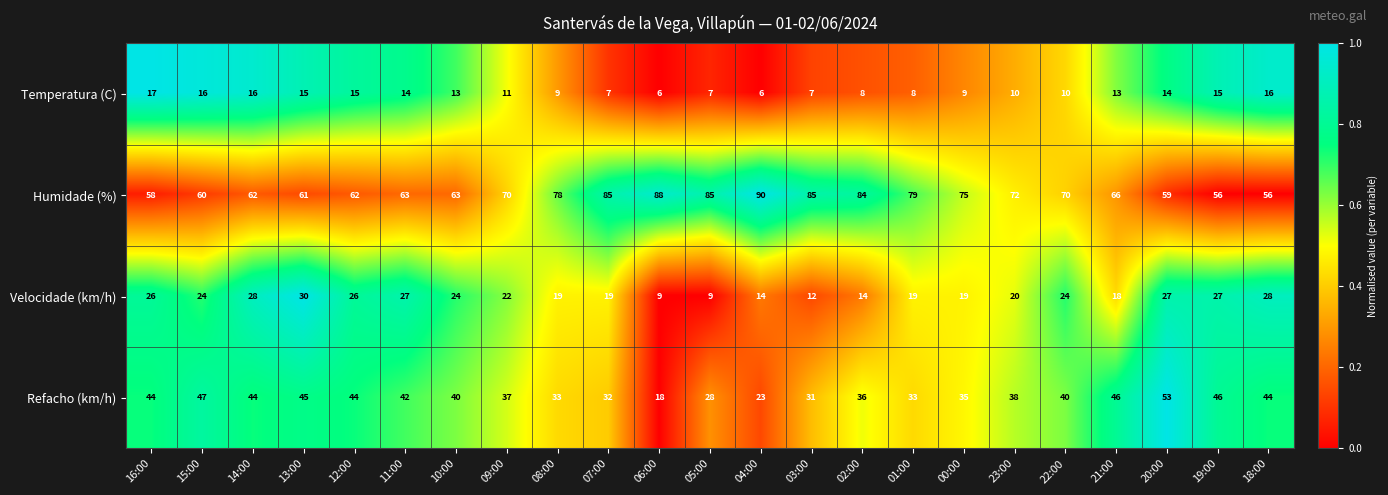

At which category is the sum across all series the highest?

20:00